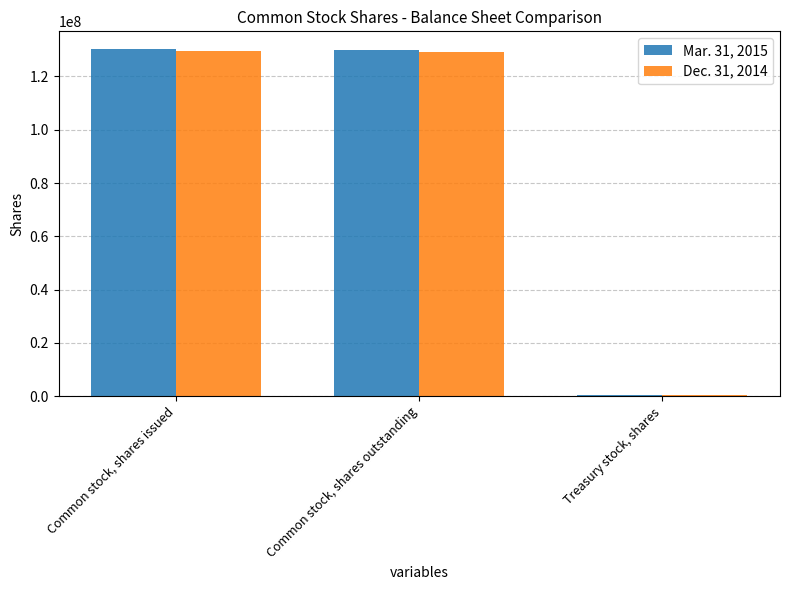

What are all the series names shown in the legend?

Mar. 31, 2015, Dec. 31, 2014